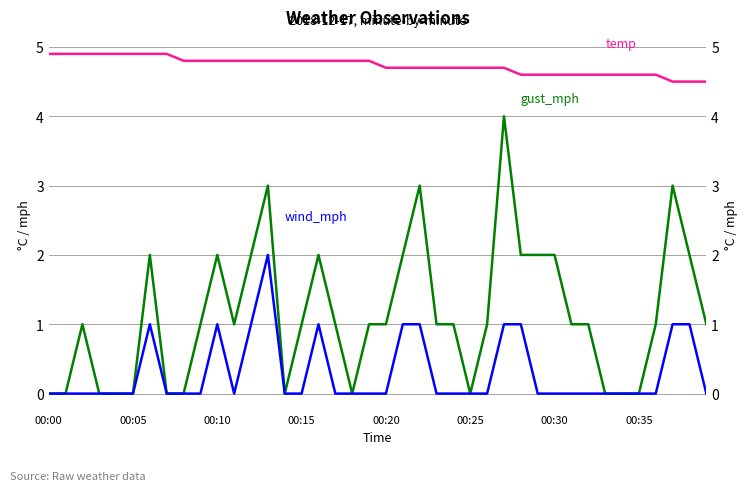

True or false: wind_mph has more than 0 points higher than both neighbors.

True